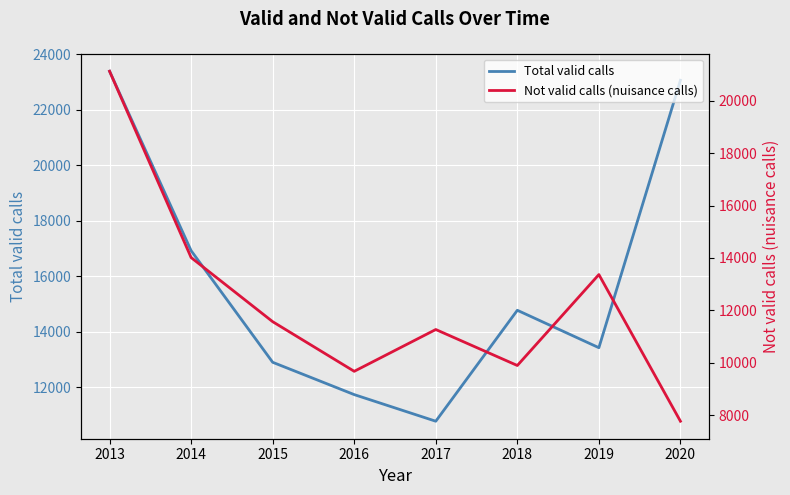

What is the value of the Total valid calls point at the 2nd from the left?

16924